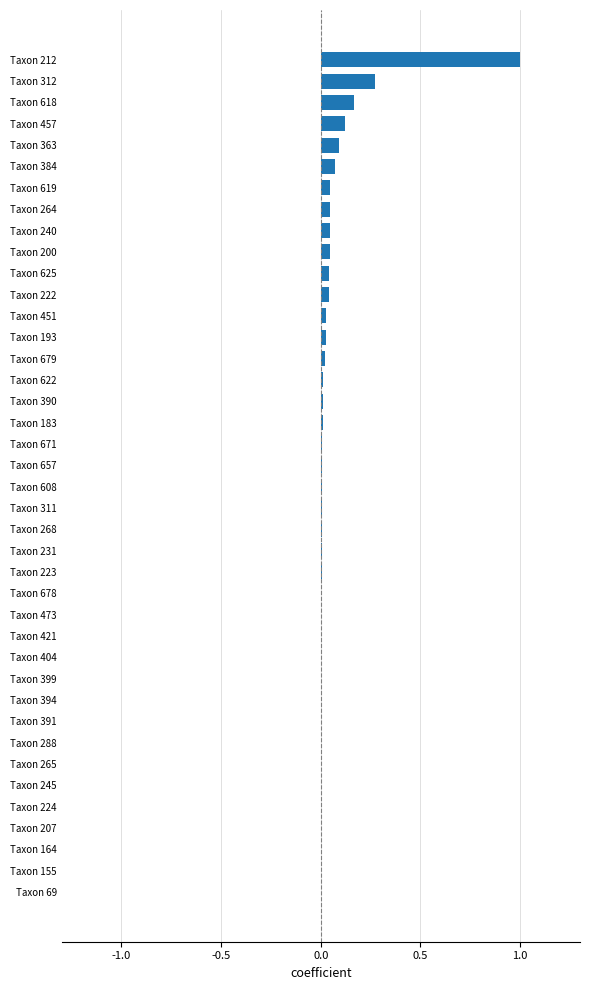

What is the sum of all values?

2.2